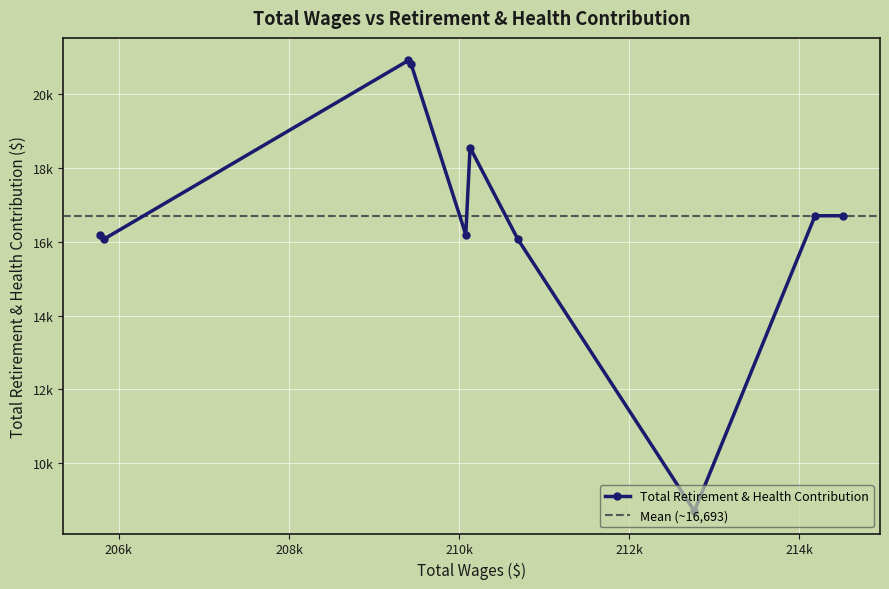

What is the maximum value shown in the chart?

20917